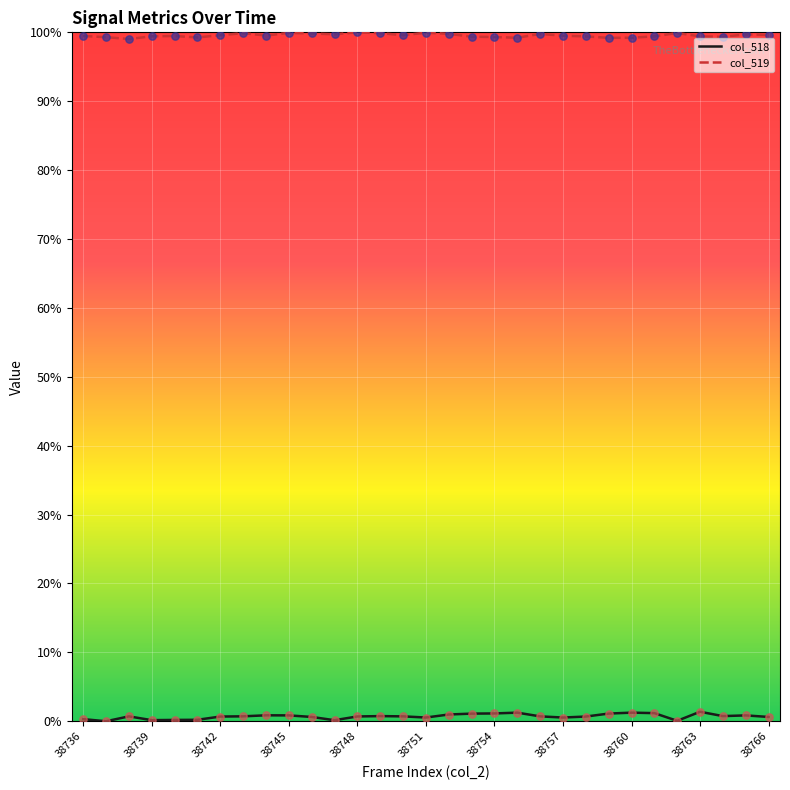

Which series has the largest total across all categories?

col_519